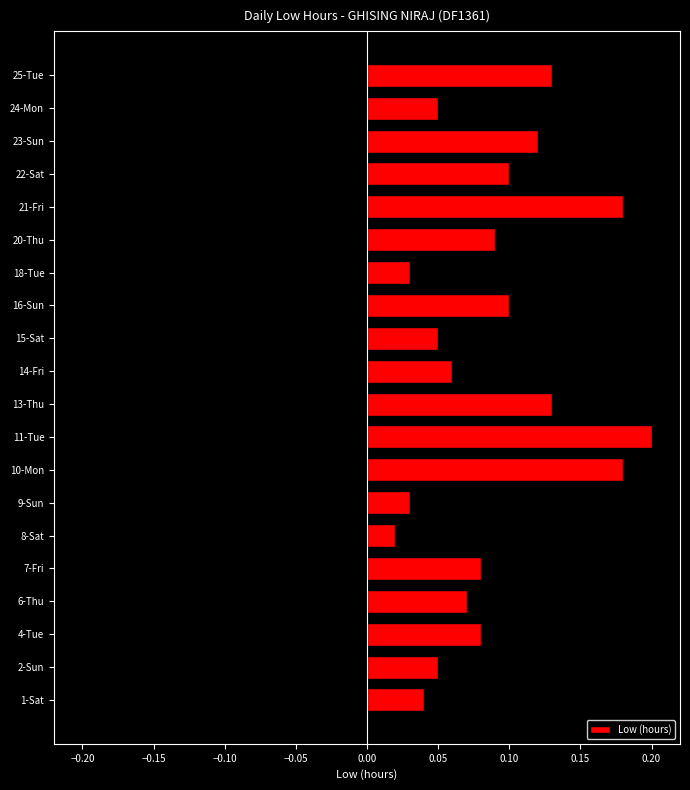

How many bars are there in total?

20